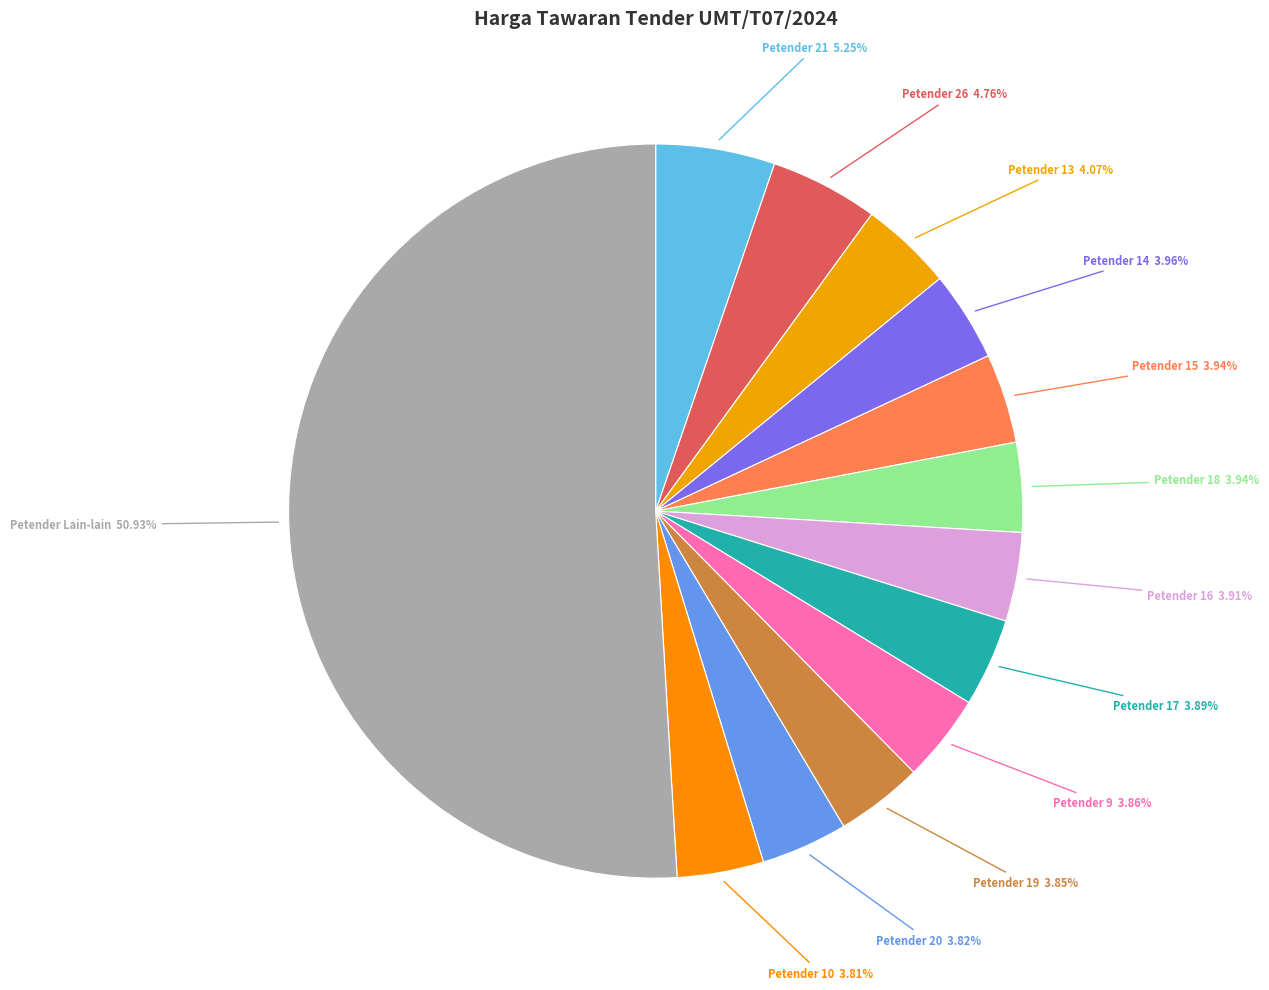

Which slice represents more than half of the pie?

Petender Lain-lain 50.93%